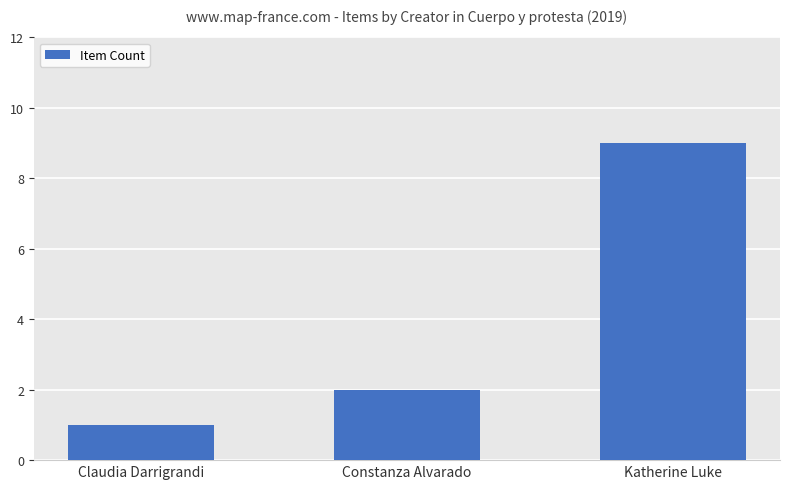

Reading left to right, what are all the values shown in this chart?

Claudia Darrigrandi=1	Constanza Alvarado=2	Katherine Luke=9